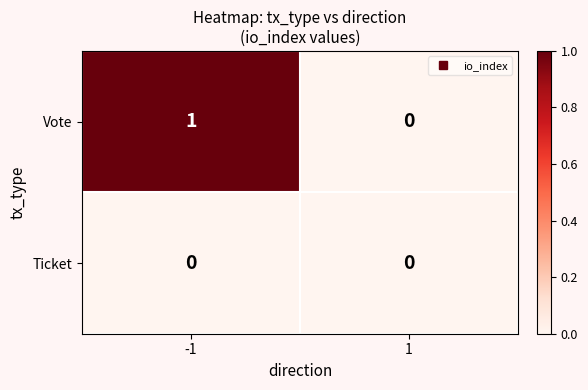

Reading left to right, transcribe all the data shown in this chart.

Vote: -1=1	1=0
Ticket: -1=0	1=0